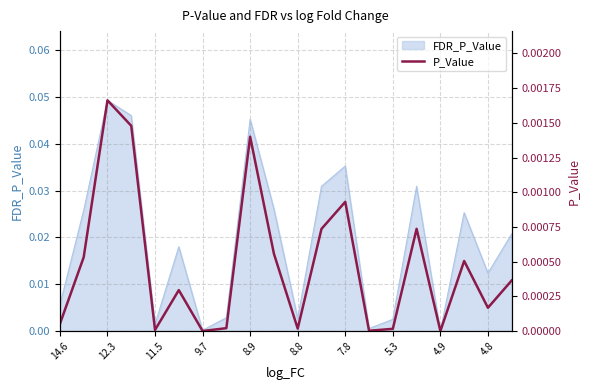

Is it true that the value at 11.5 is 0.0?

False